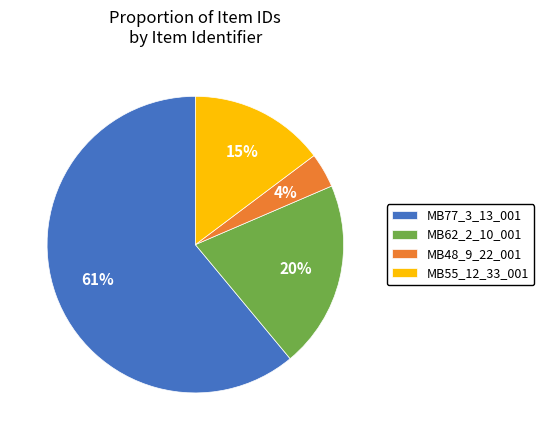

To the nearest percent, what is the combined percentage of MB48_9_22_001 and MB55_12_33_001?

19%